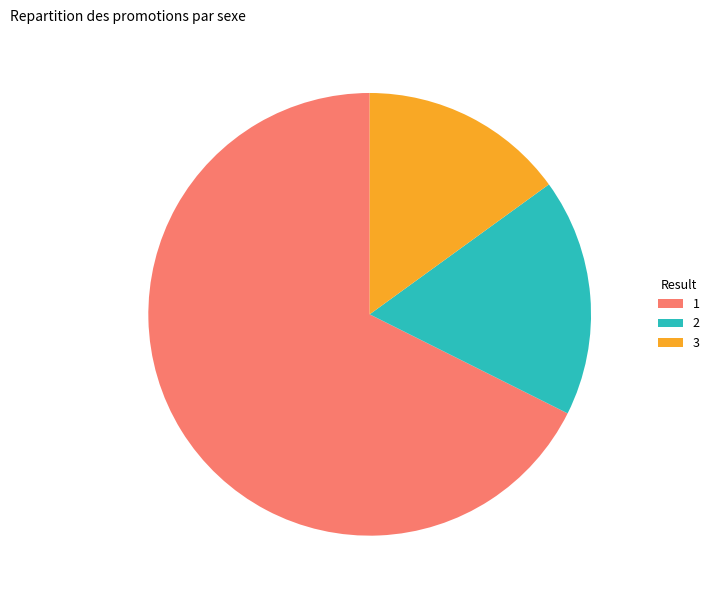

The 3 slice represents 28% of the pie. True or false?

False